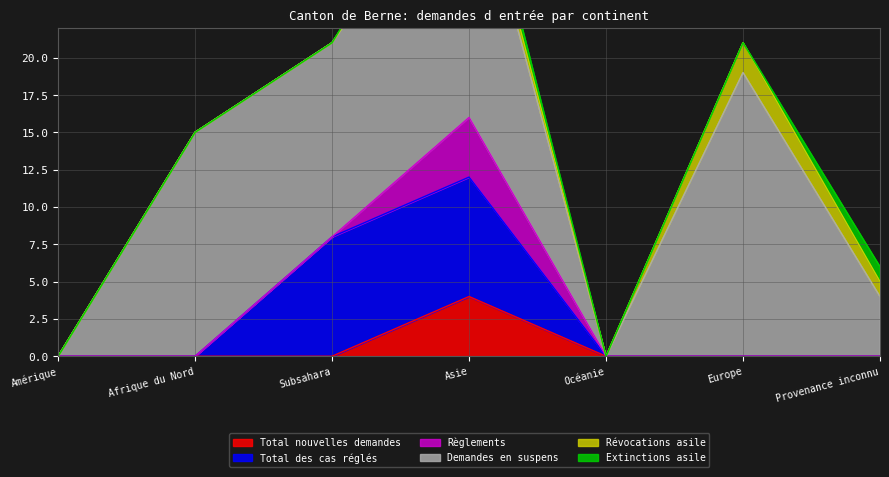

What is the difference between the maximum and minimum values in the Règlements series?

4